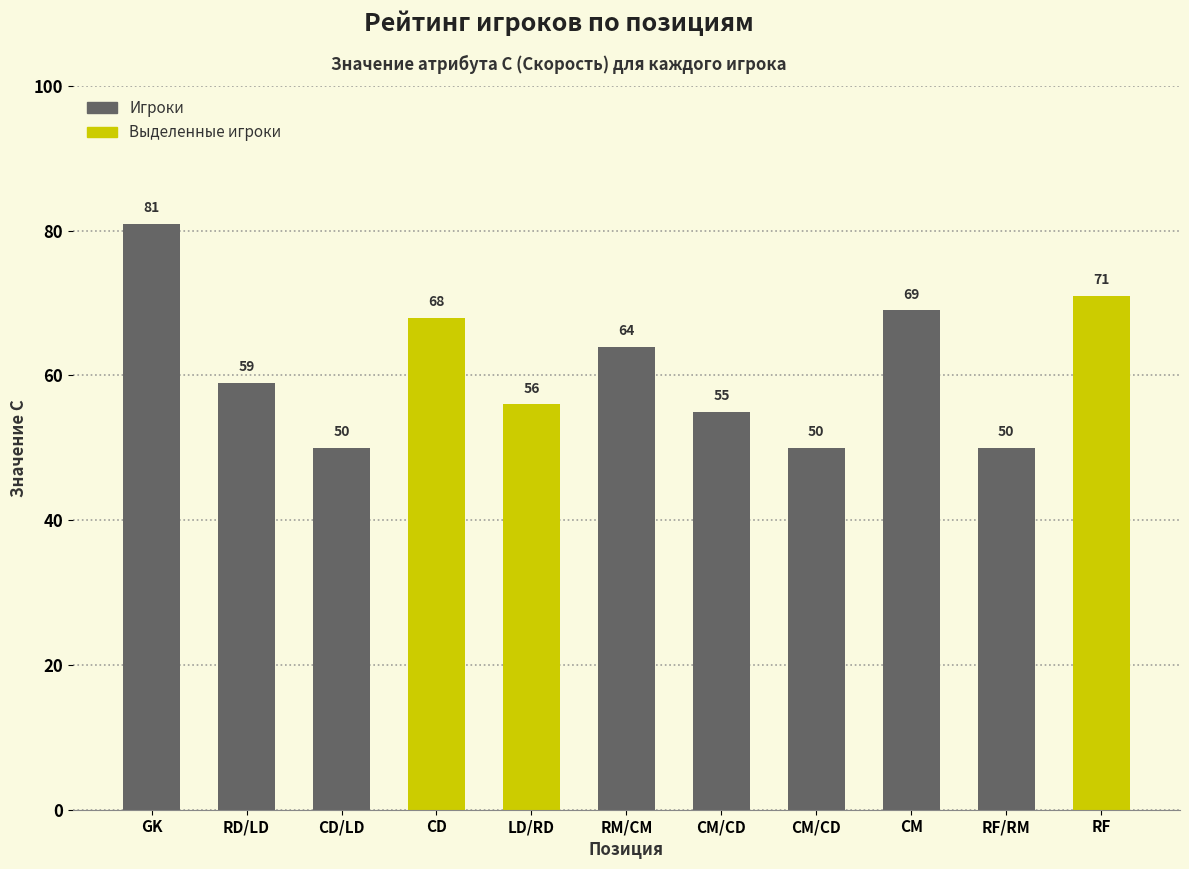

List the labels in order of value, largest first.

GK, RF, CM, CD, RM/CM, RD/LD, LD/RD, CM/CD, CD/LD, CM/CD, RF/RM